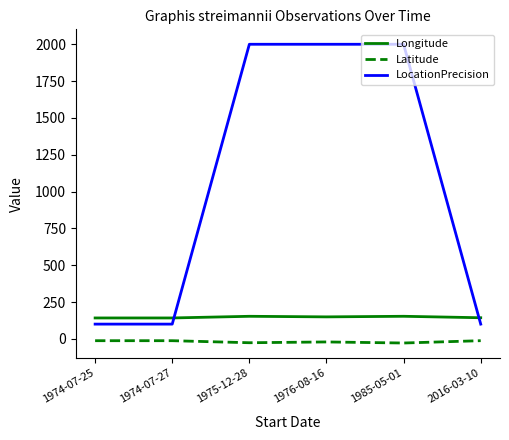

Which series has the largest total across all categories?

LocationPrecision